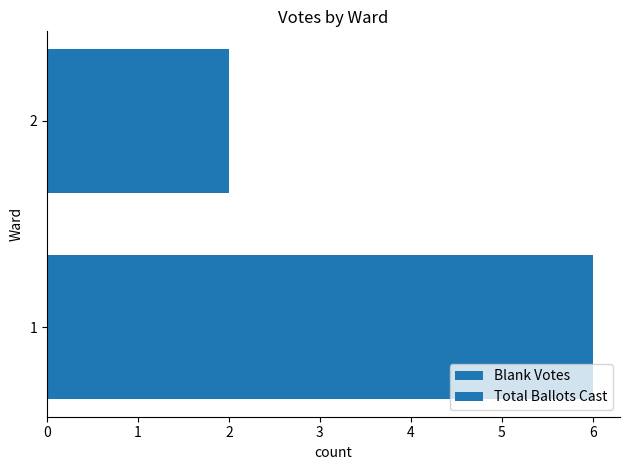

How many data points in Blank Votes are less than 6?

1